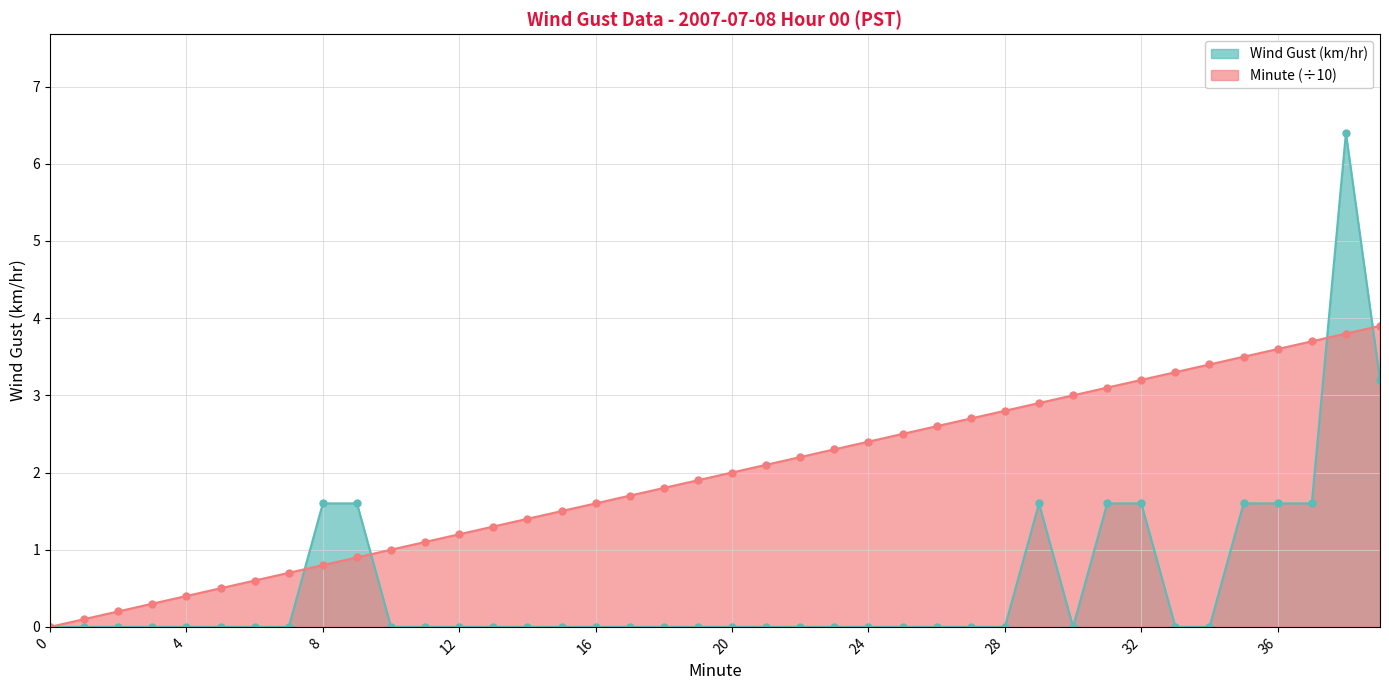

Rank the series by their maximum value, from highest to lowest.

Wind Gust (km/hr), Minute (÷10)